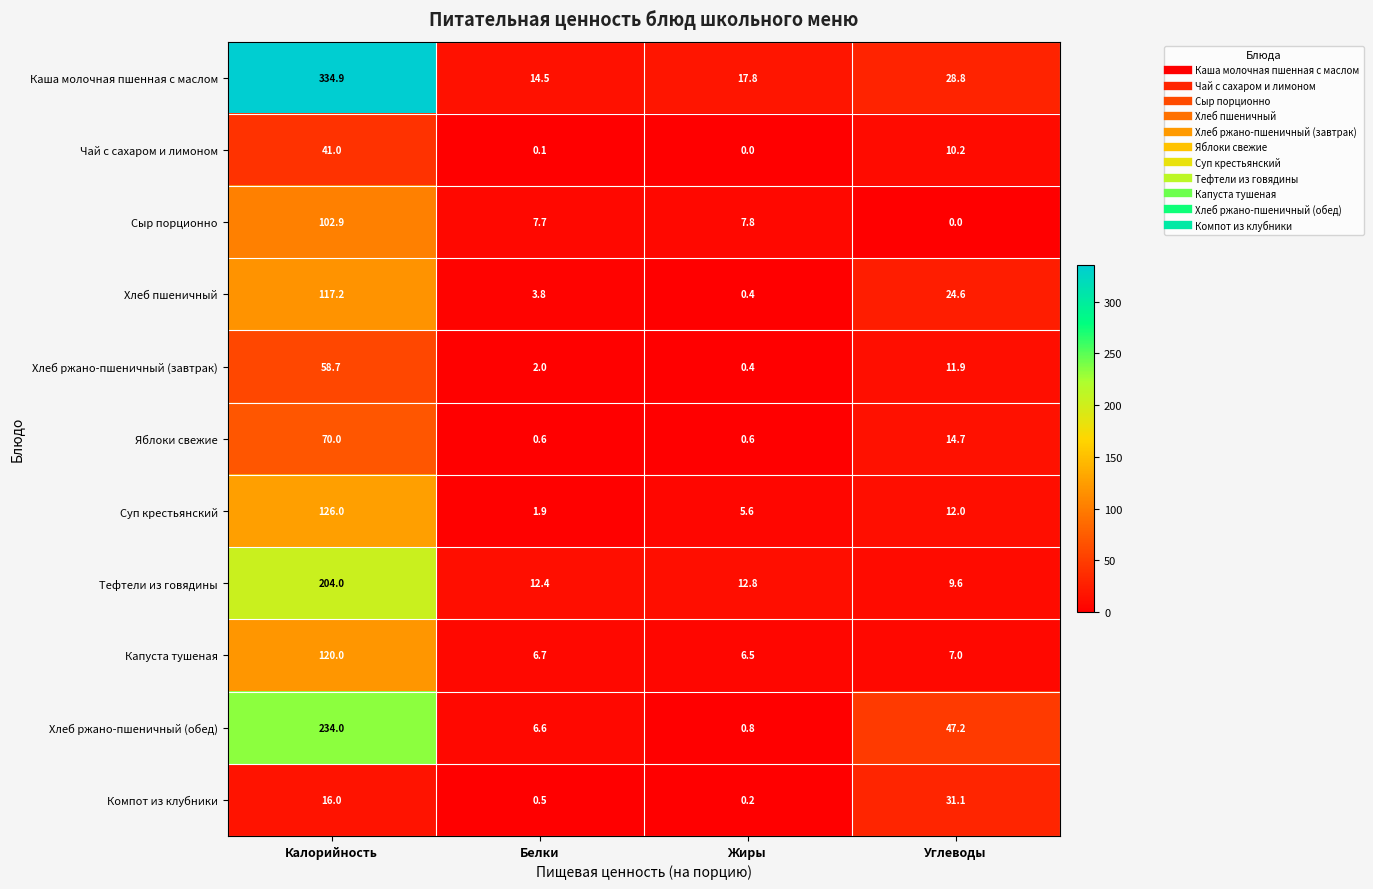

What is the minimum value for Суп крестьянский?

1.9